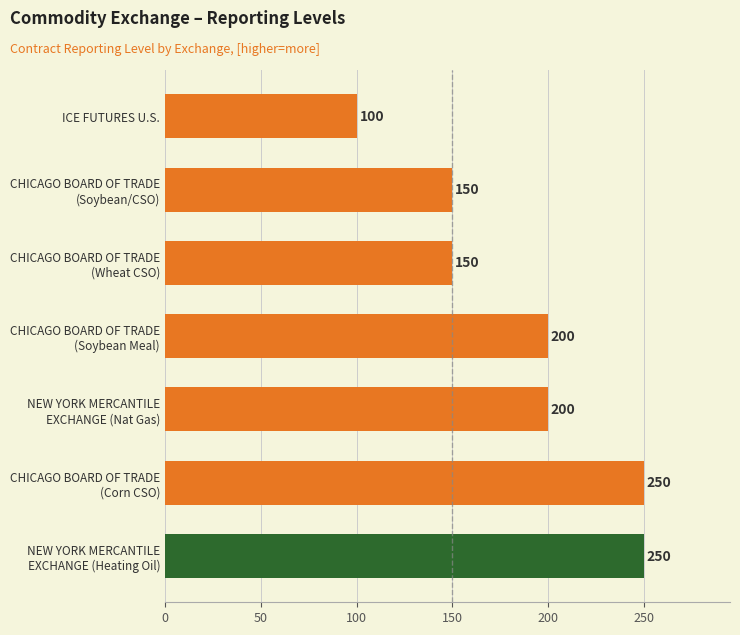

How many values are between 150 and 250?

6